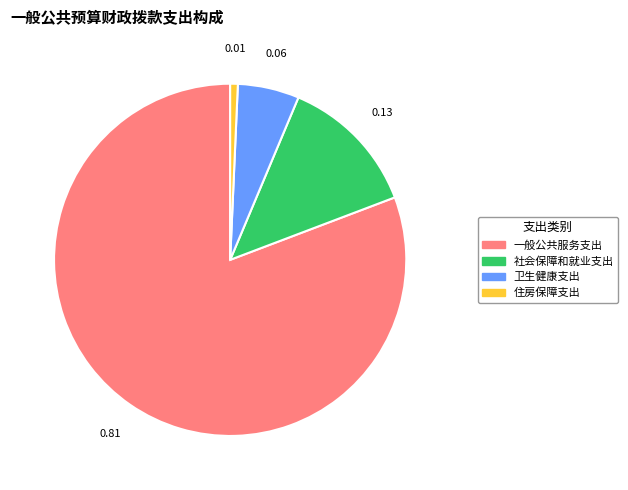

What is the ratio of the value at 住房保障支出 to the value at 社会保障和就业支出?

0.1